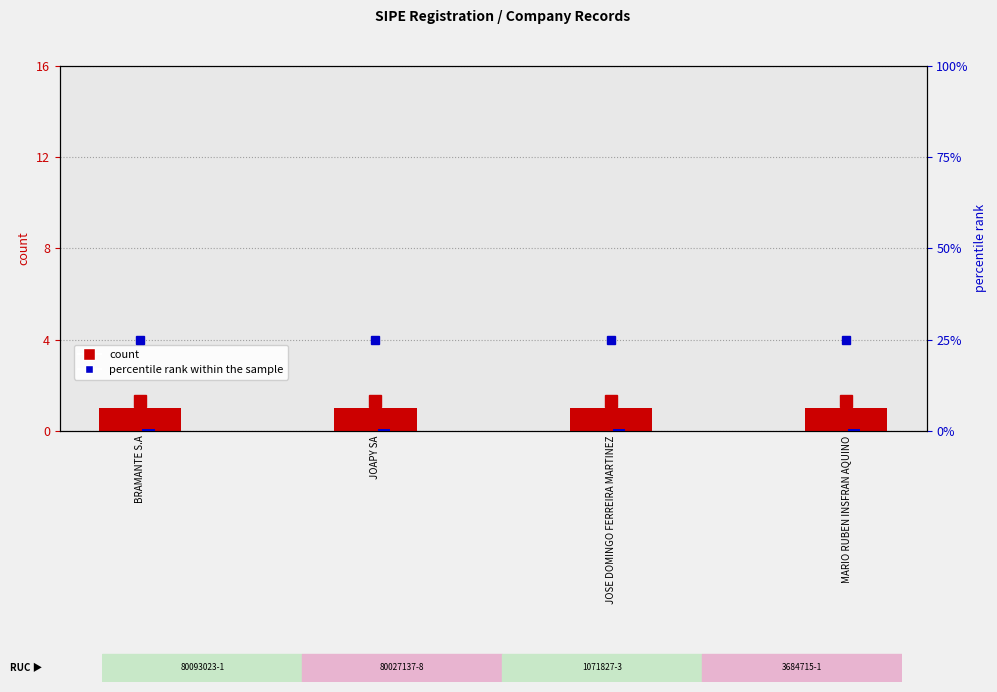

Rank the series at BRAMANTE S.A from lowest to highest value.

percentile rank within the sample, count